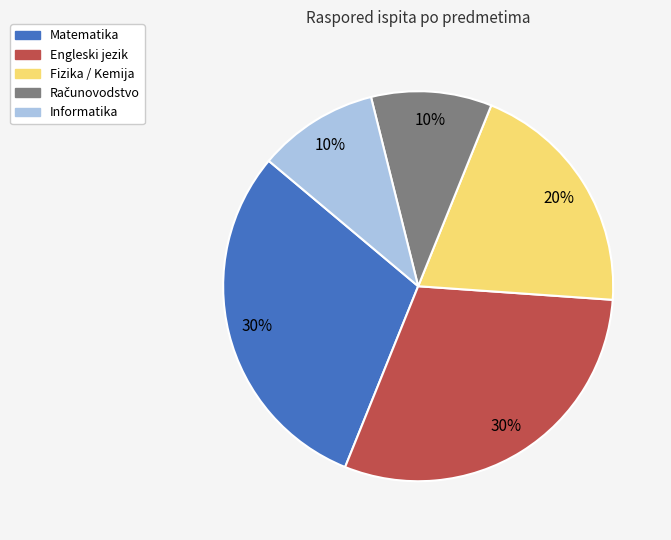

How many segments does this pie chart have?

5